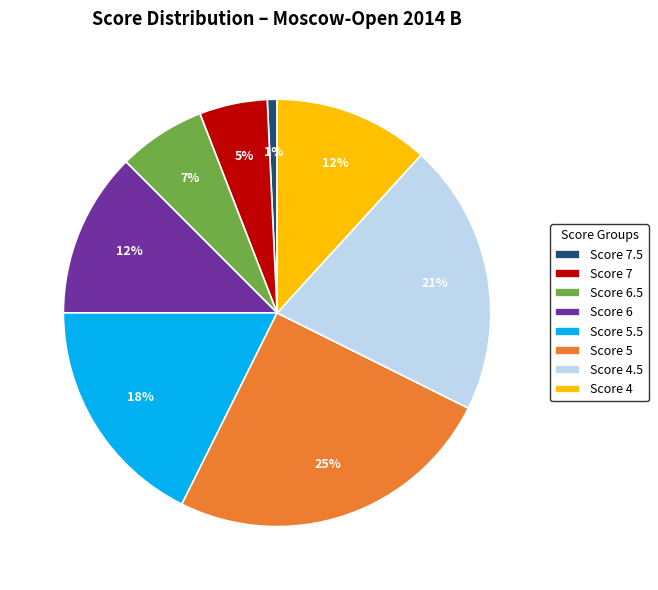

To the nearest percent, what is the average slice percentage?

12%